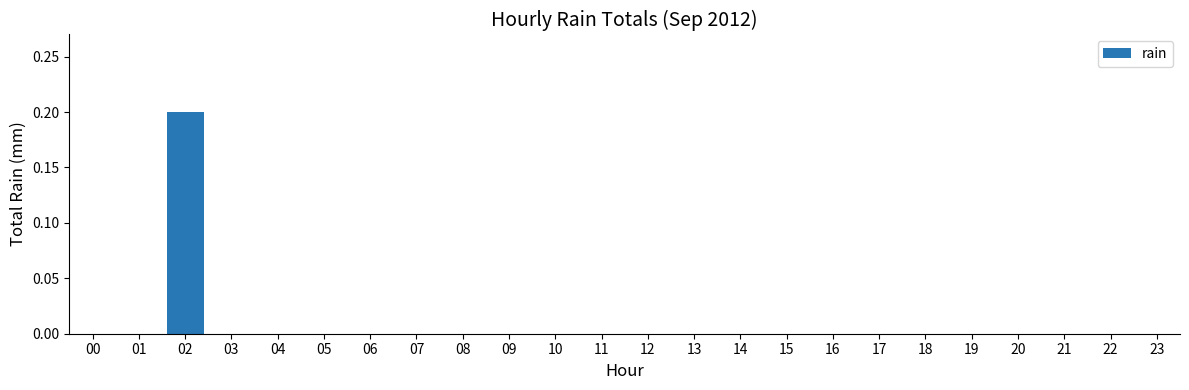

Reading left to right, transcribe all the data shown in this chart.

0.0	0.0	0.2	0.0	0.0	0.0	0.0	0.0	0.0	0.0	0.0	0.0	0.0	0.0	0.0	0.0	0.0	0.0	0.0	0.0	0.0	0.0	0.0	0.0